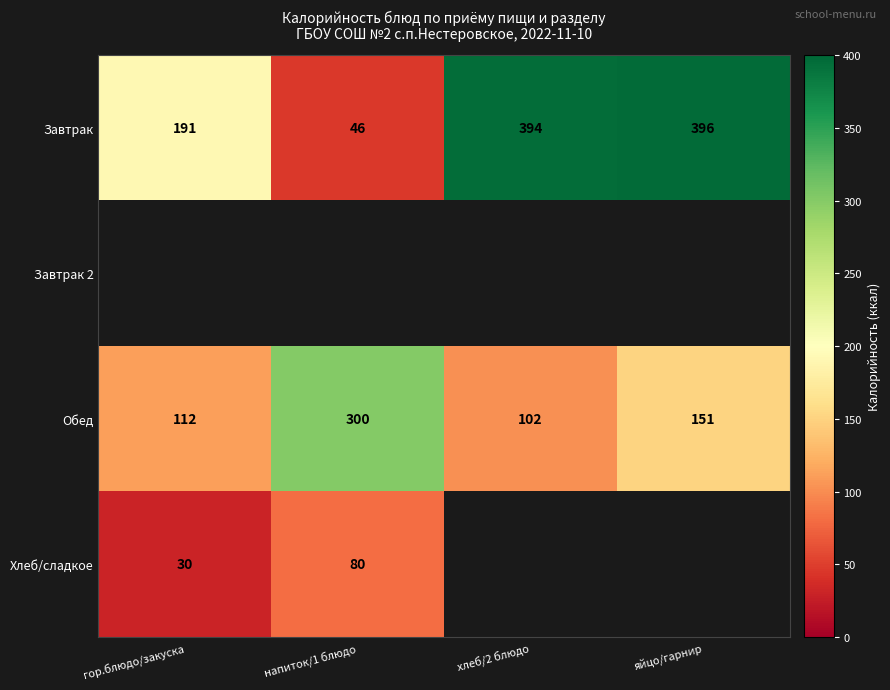

The value of Хлеб/сладкое at напиток/1 блюдо is 30. True or false?

False